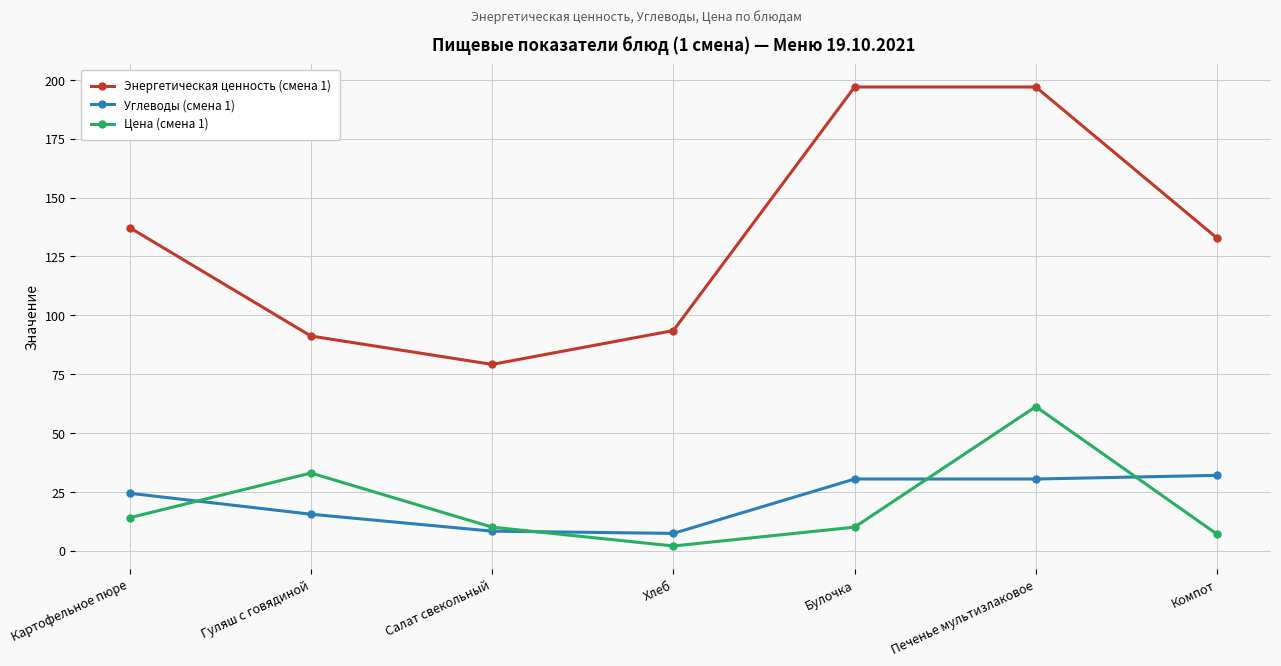

What position from the right is Булочка?

3